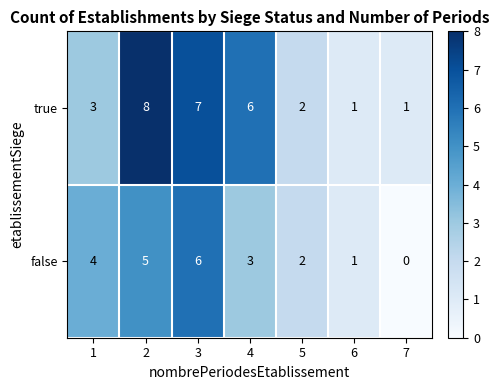

What is the difference between the second highest and minimum values in the true series?

6